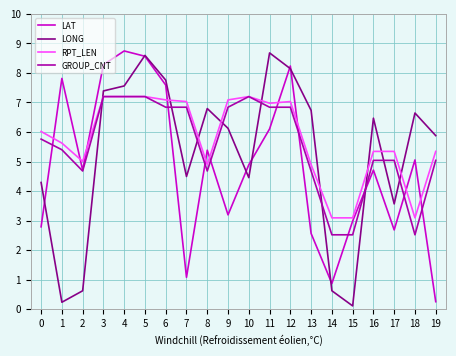

Reading right to left, transcribe all the data shown in this chart.

LAT: 0.3	5.1	2.7	4.7	3.0	0.9	2.6	8.2	6.1	4.9	3.2	5.4	1.1	7.6	8.6	8.7	8.3	4.7	7.8	2.8
LONG: 5.9	6.6	3.6	6.5	0.1	0.6	6.7	8.1	8.7	4.5	6.1	6.8	4.5	7.8	8.6	7.6	7.4	0.6	0.2	4.3
RPT_LEN: 5.3	3.1	5.3	5.3	3.1	3.1	4.9	7.0	7.0	7.2	7.1	4.9	7.0	7.1	7.2	7.2	7.2	5.0	5.6	6.0
GROUP_CNT: 5.0	2.5	5.0	5.0	2.5	2.5	4.7	6.8	6.8	7.2	6.8	4.7	6.8	6.8	7.2	7.2	7.2	4.7	5.4	5.8